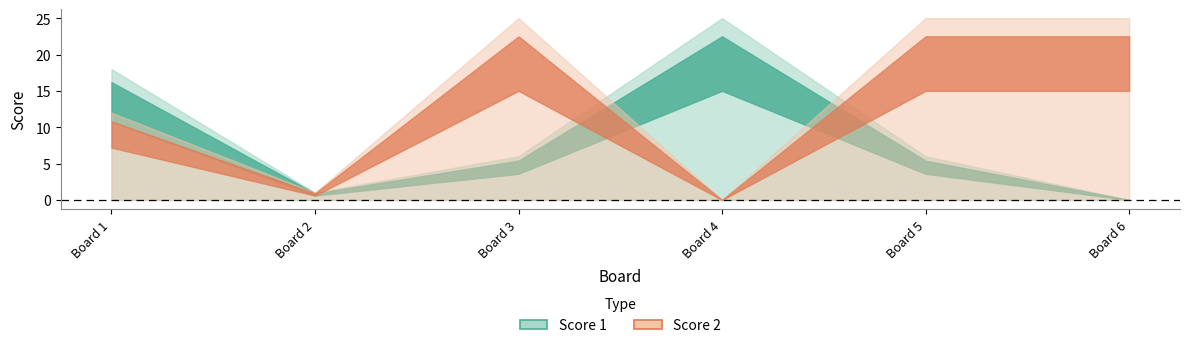

Reading left to right, what are all the values shown in this chart?

Score 1: 1=18	2=1	3=6	4=25	5=6	6=0
Score 2: 1=12	2=1	3=25	4=0	5=25	6=25